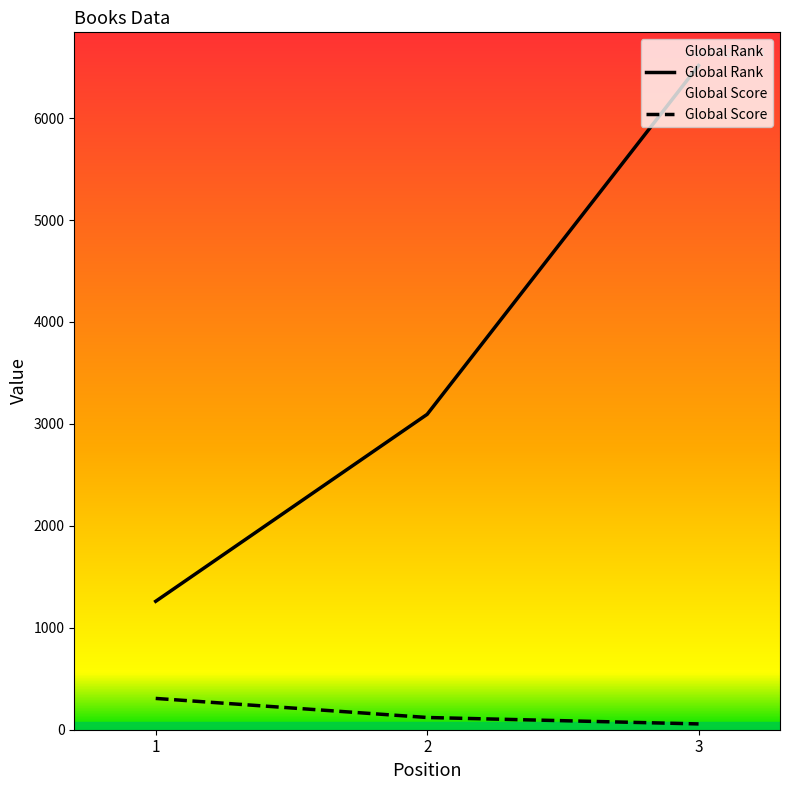

How many distinct data groups are displayed?

2